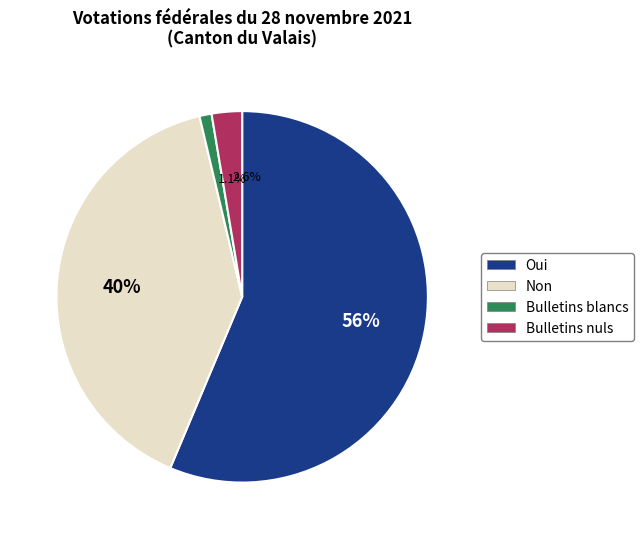

What is the smallest slice in the pie chart?

Bulletins blancs